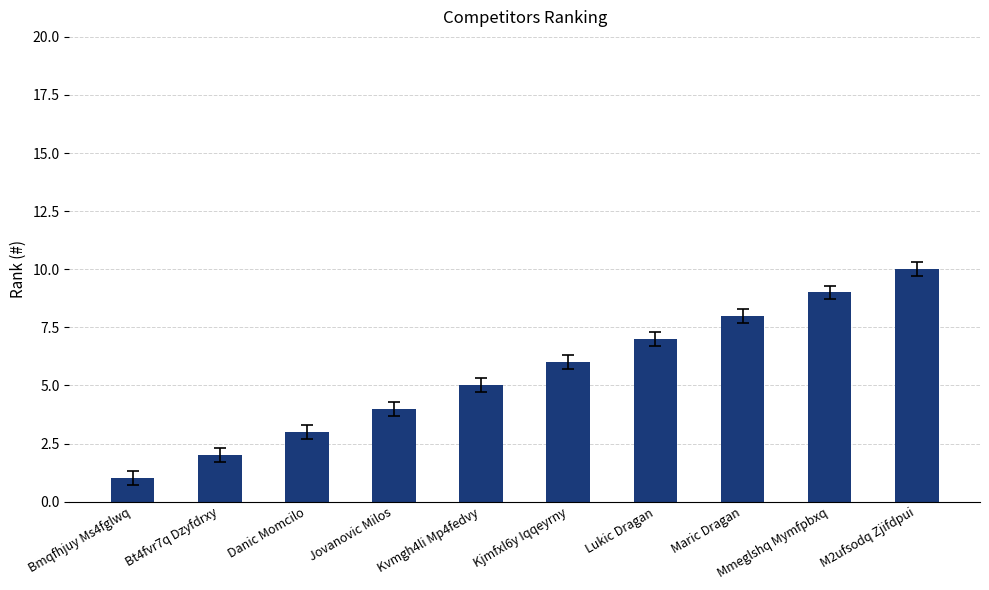

How many series are shown in this chart?

1